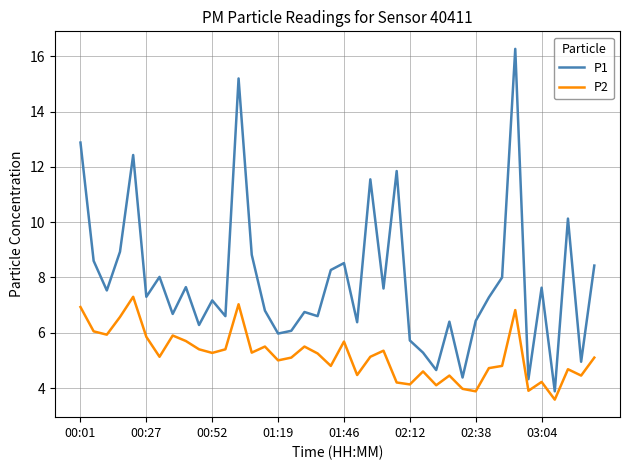

What is the minimum value shown in the chart?

3.6